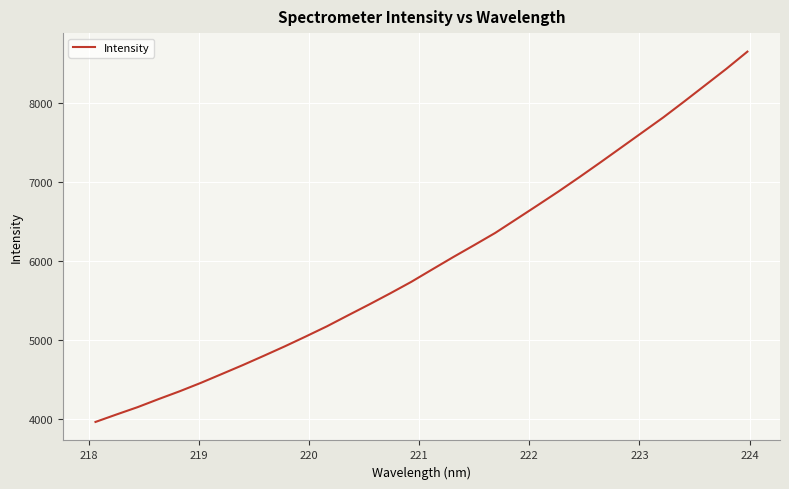

Reading left to right, transcribe all the data shown in this chart.

3957.0	4051.8	4144.4	4246.9	4345.8	4451.6	4564.2	4677.6	4795.6	4915.7	5041.0	5169.2	5307.8	5444.9	5585.7	5731.2	5889.1	6045.8	6197.9	6352.3	6525.8	6699.7	6875.7	7058.2	7245.2	7435.4	7626.0	7816.5	8019.0	8225.3	8431.8	8649.2